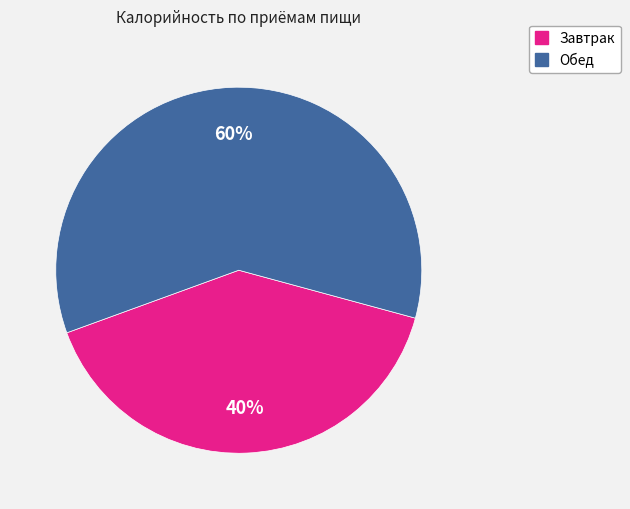

Approximately how many times larger is the value at Обед compared to Завтрак?

1.5